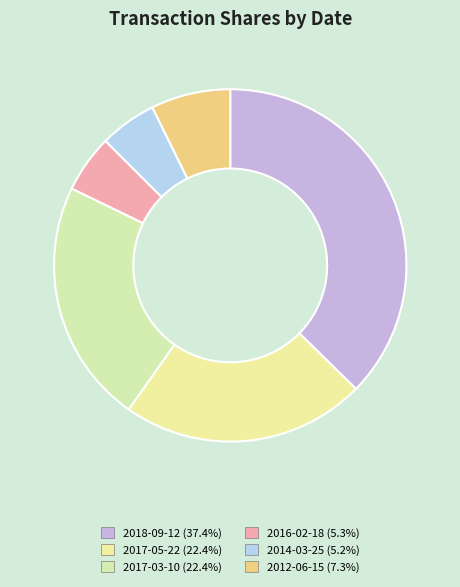

Does 2017-05-22 represent more than half of the total?

No